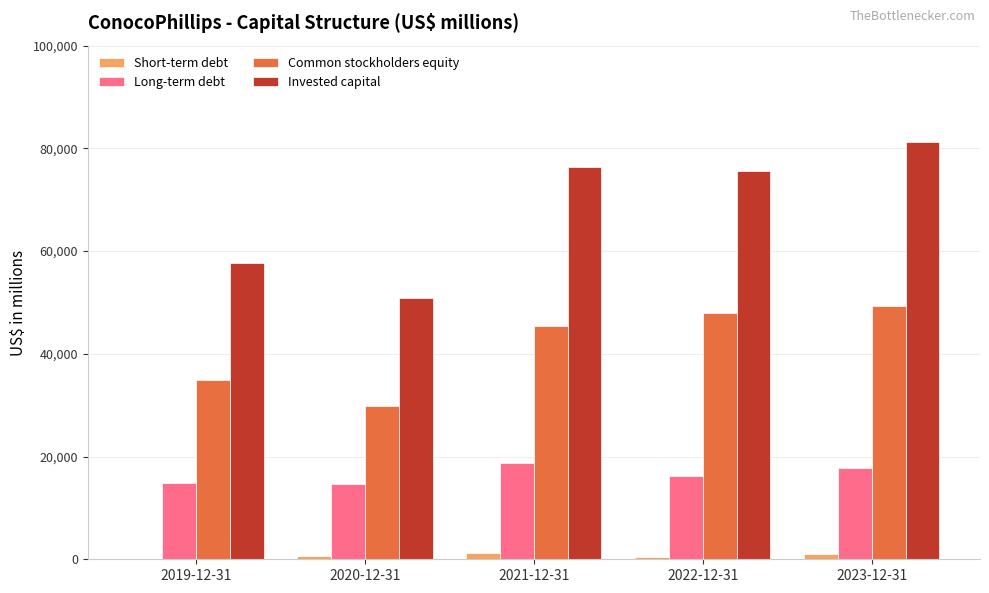

How many data points does each series have?

5